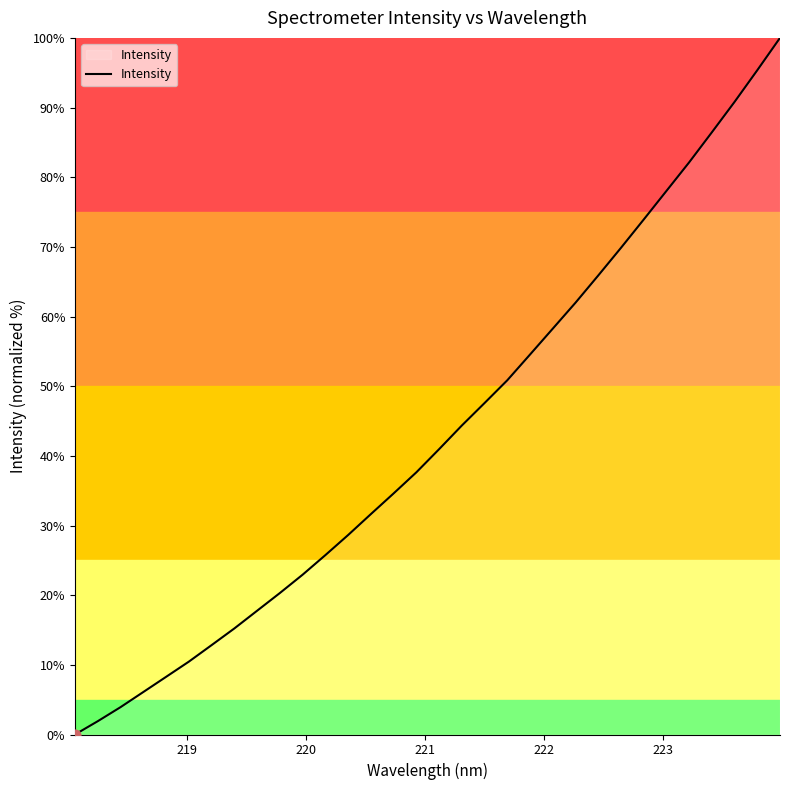

What is the difference between the maximum and minimum values?

100.0